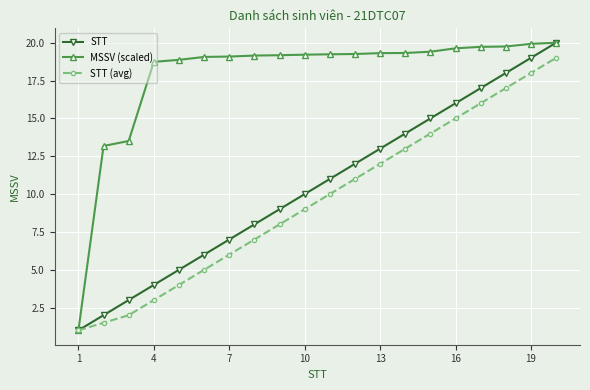

True or false: STT has more than 2 interior local peaks.

False